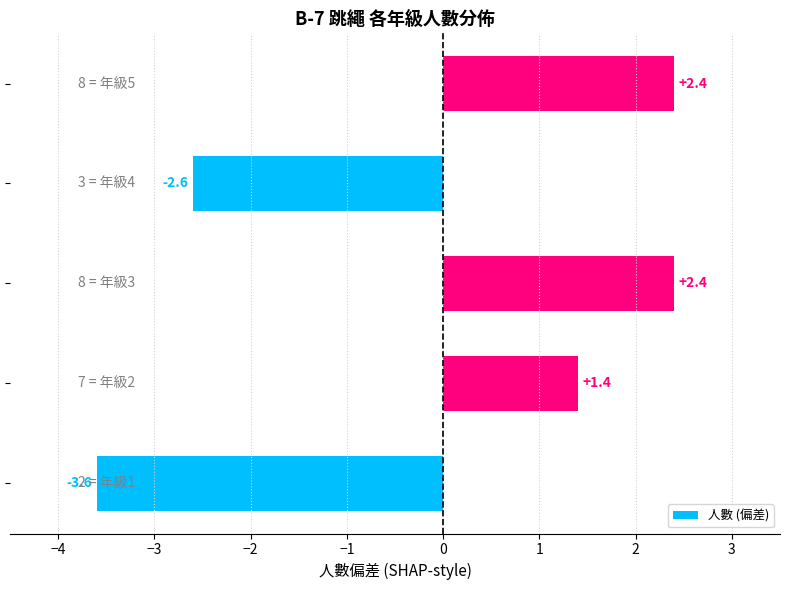

What is the greatest value displayed?

2.4